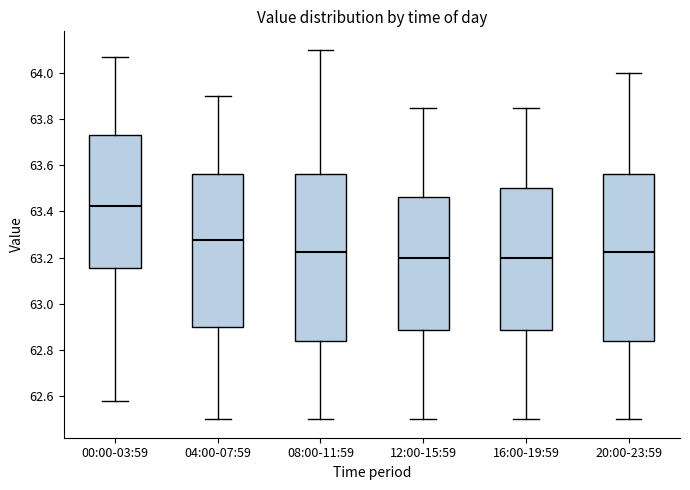

Where is the lower edge of the box for 04:00-07:59 on the y-axis? The values are not printed on the chart, so give them approximately, as read against the axis.

62.90